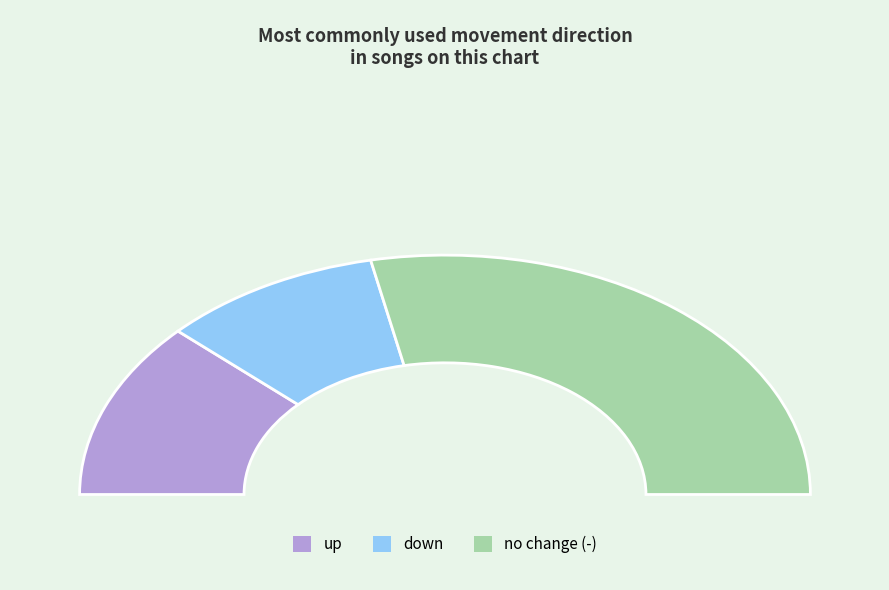

Does - account for over 50% of the chart?

Yes